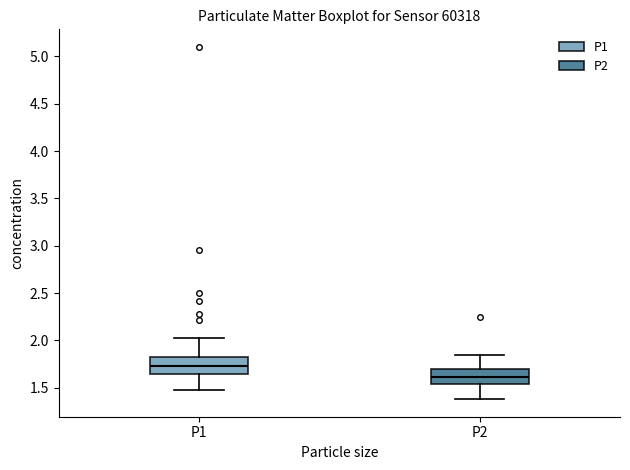

Which box has the lowest median line?

P2